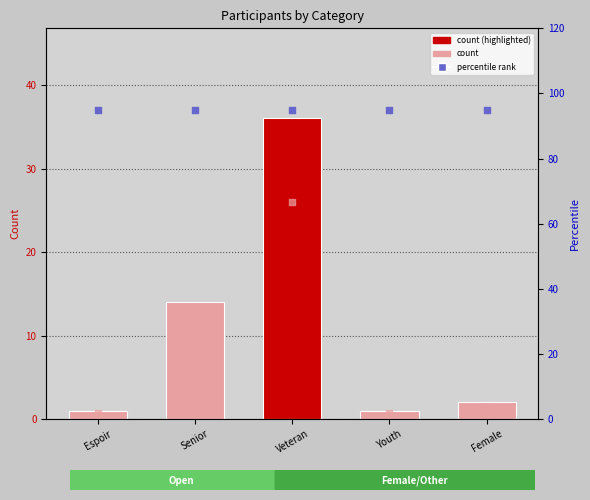

Which series contains the lowest Y value?

count